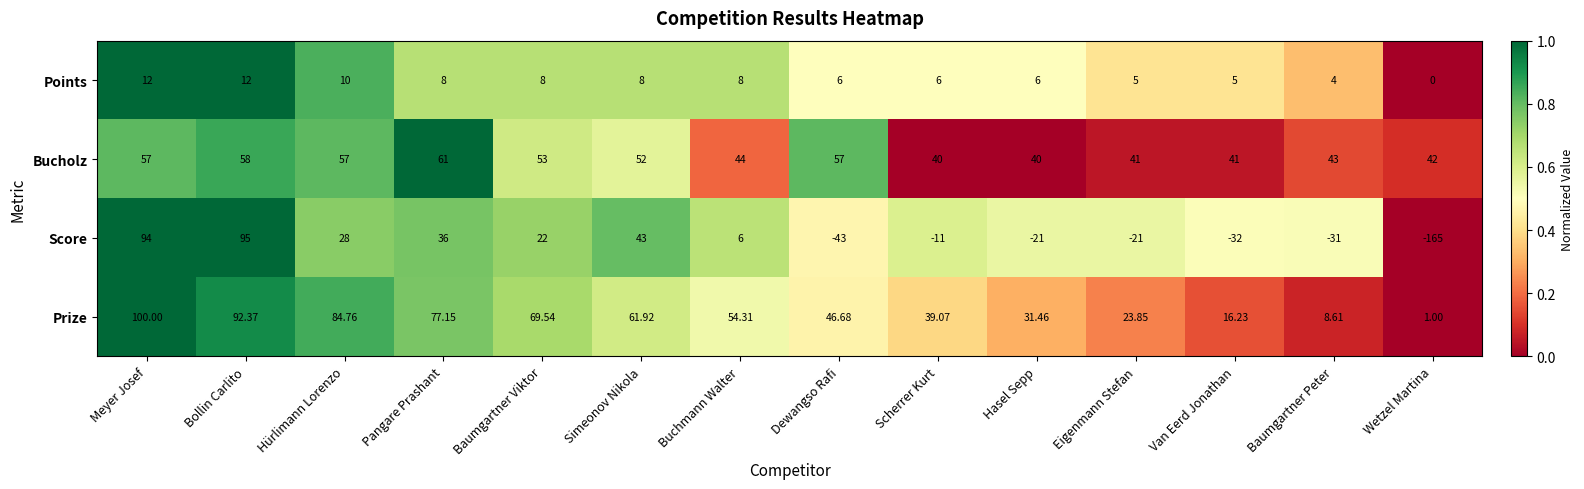

Between Van Eerd Jonathan and Baumgartner Peter, which series saw the biggest shift?

Prize